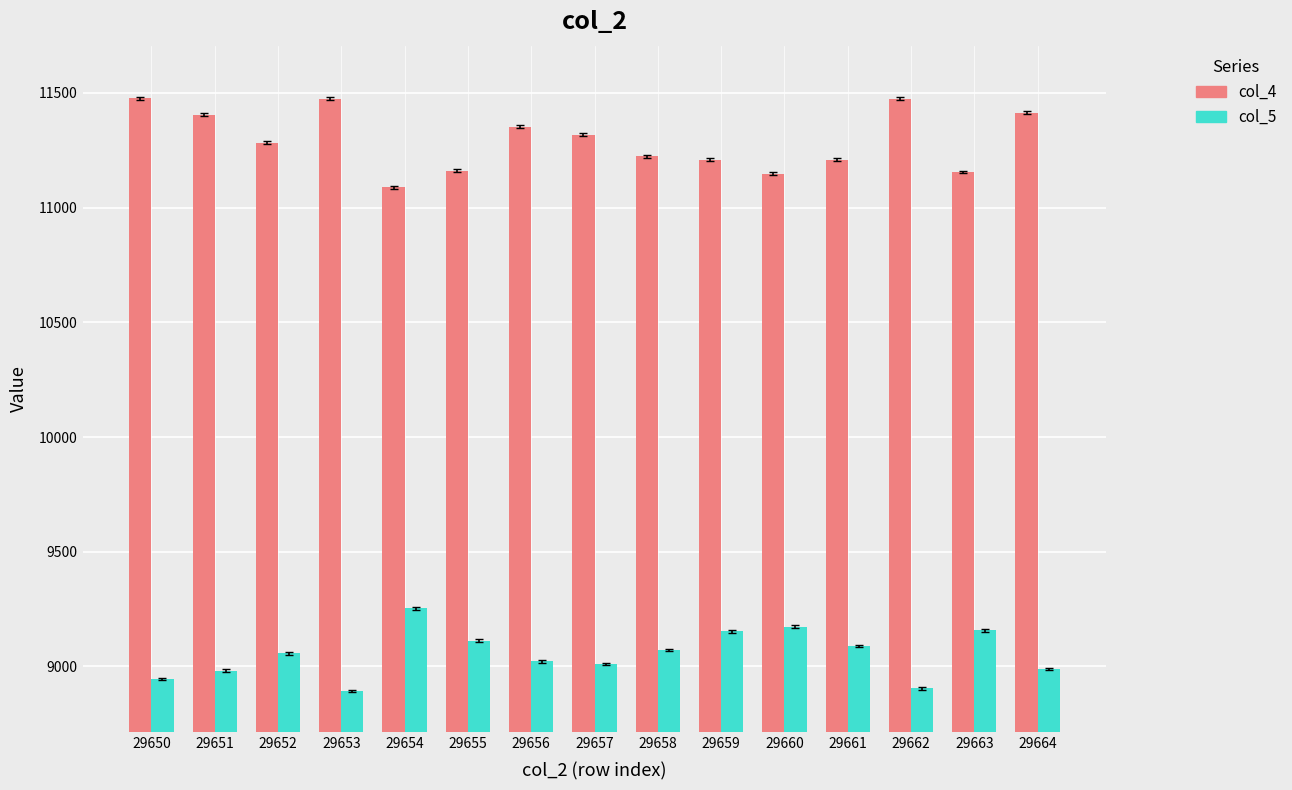

What is the greatest value displayed?

11476